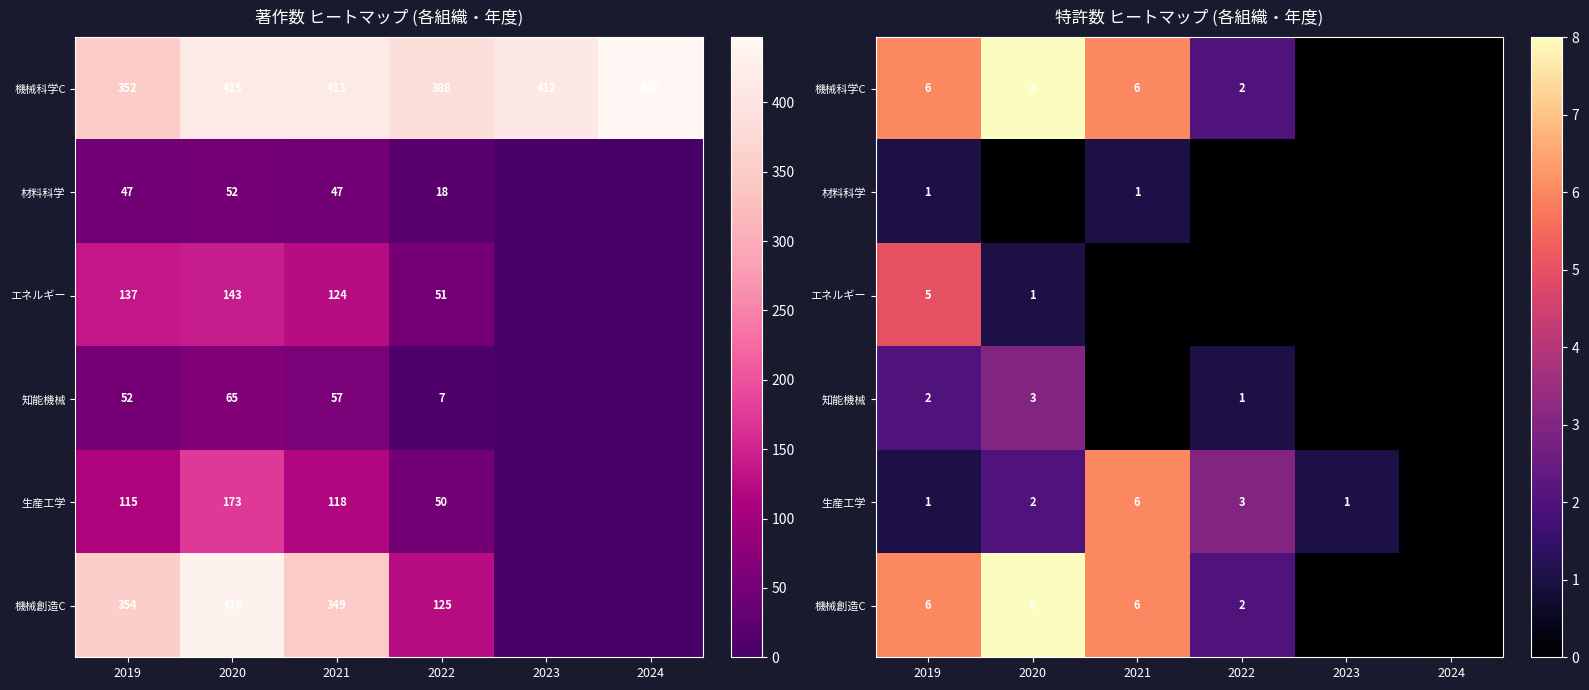

What is the maximum value for 機械創造C?

8